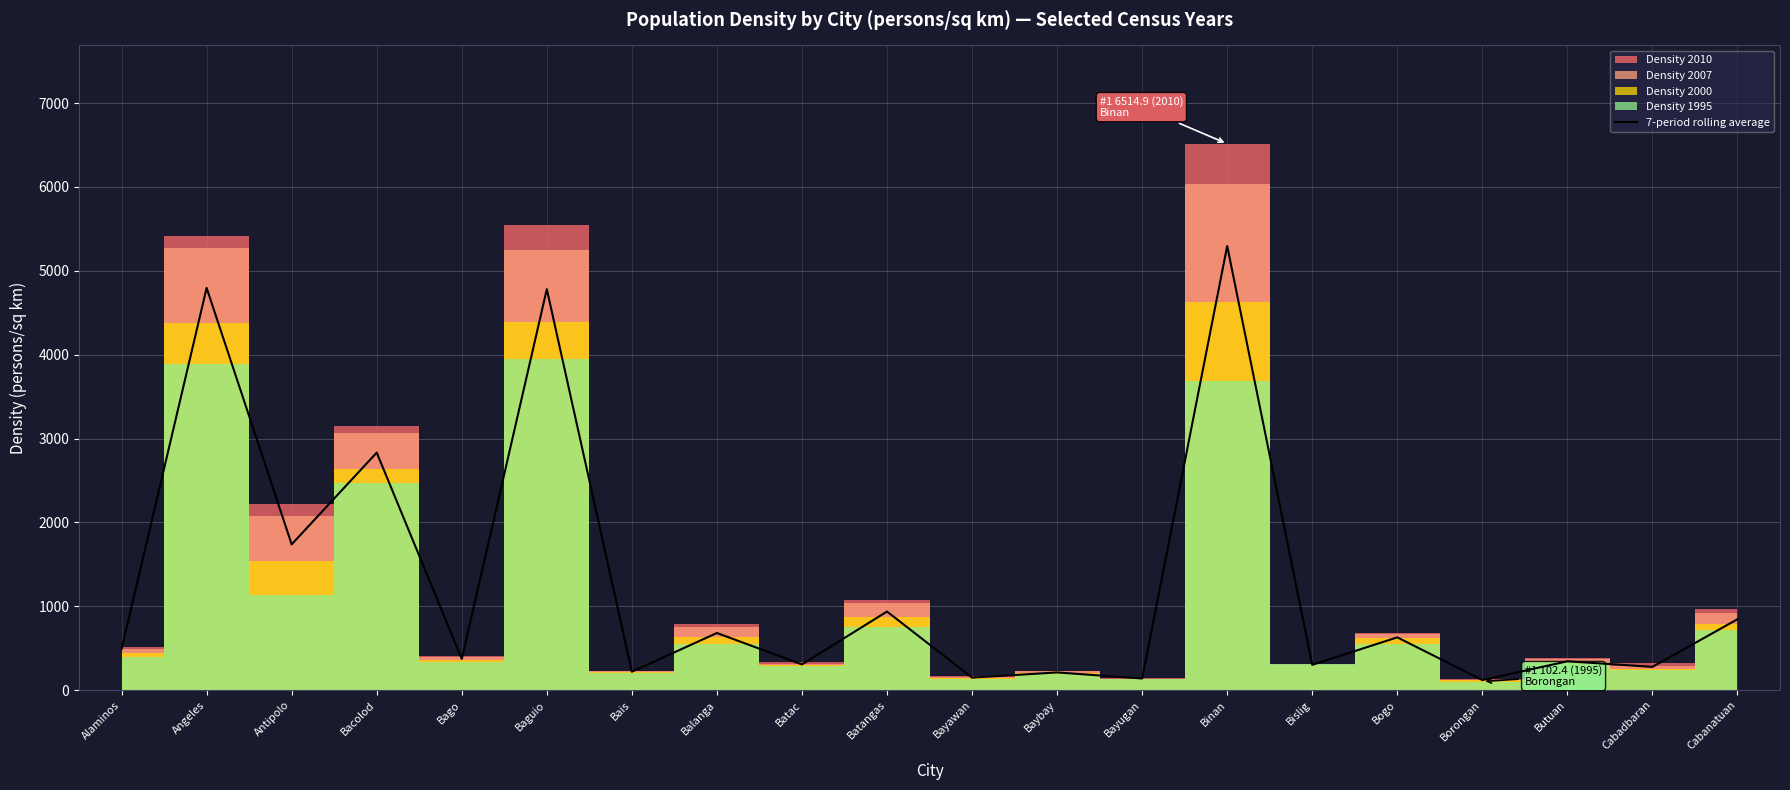

Are the bars horizontal?

No